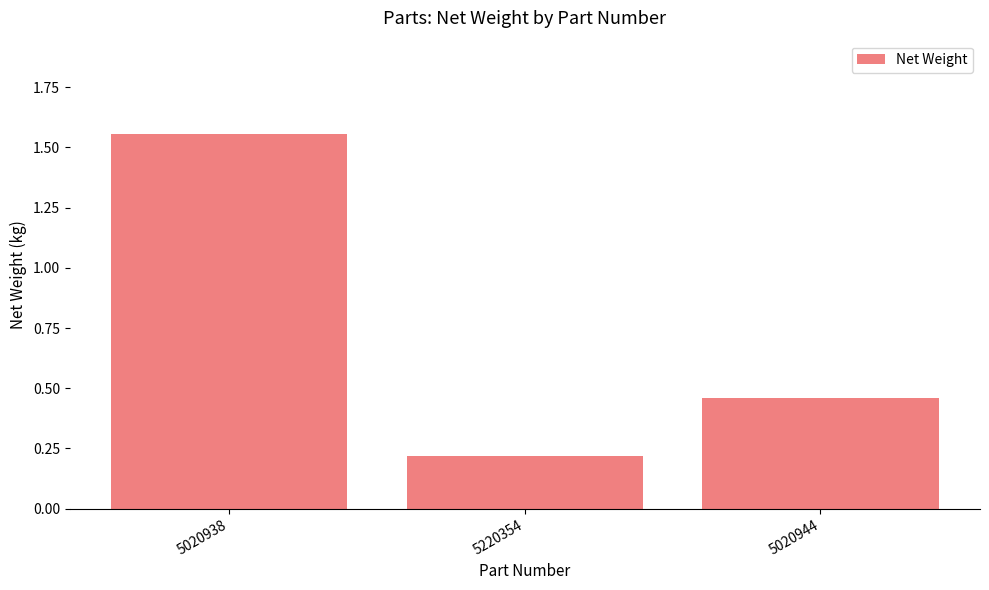

List the labels in order of value, smallest first.

5220354, 5020944, 5020938